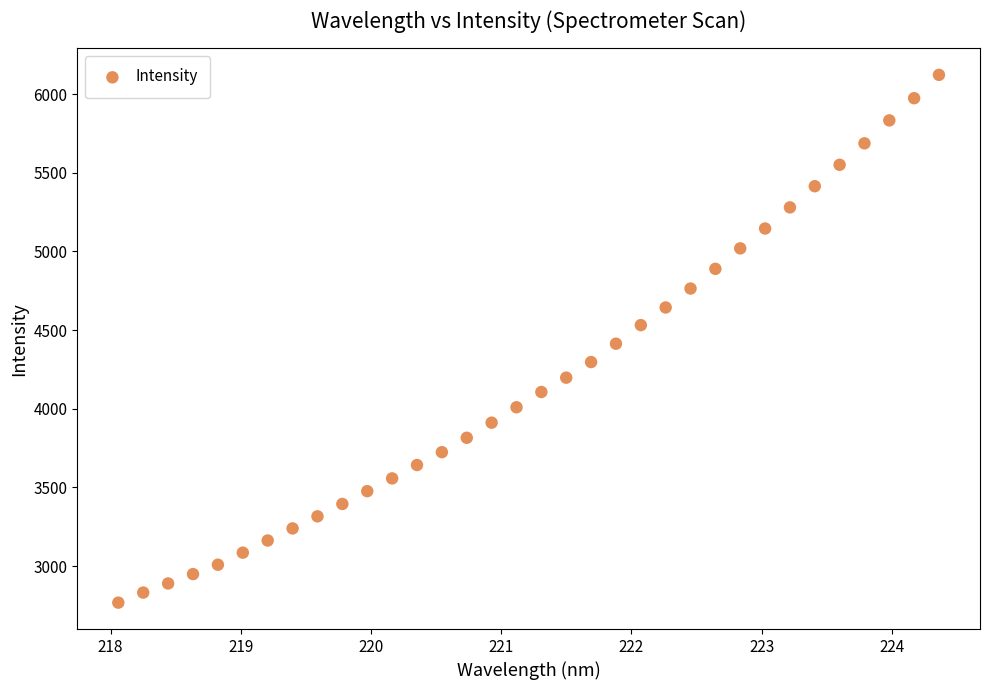

What is the range of X values (max minus min)?

6.3